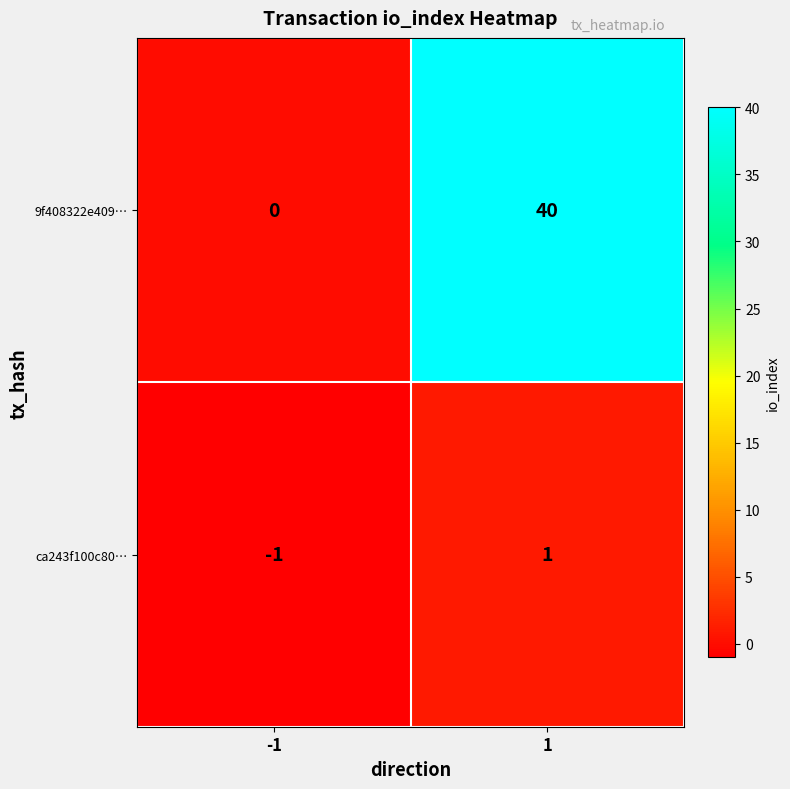

List the series in order of their overall mean, highest first.

9f408322e409…, ca243f100c80…